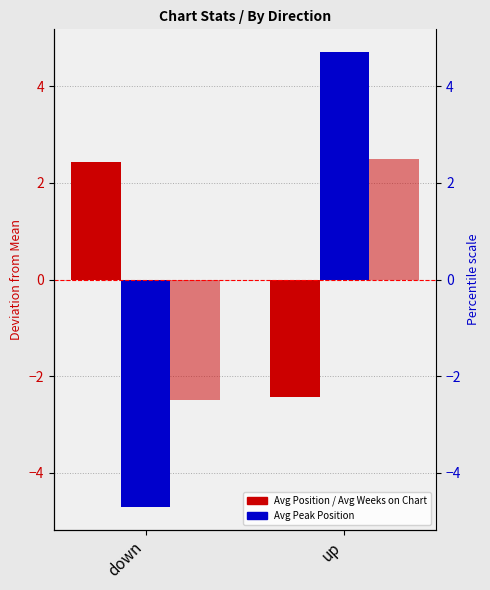

Is the value of Avg Position at up greater than the value of Avg Peak Position at down?

Yes